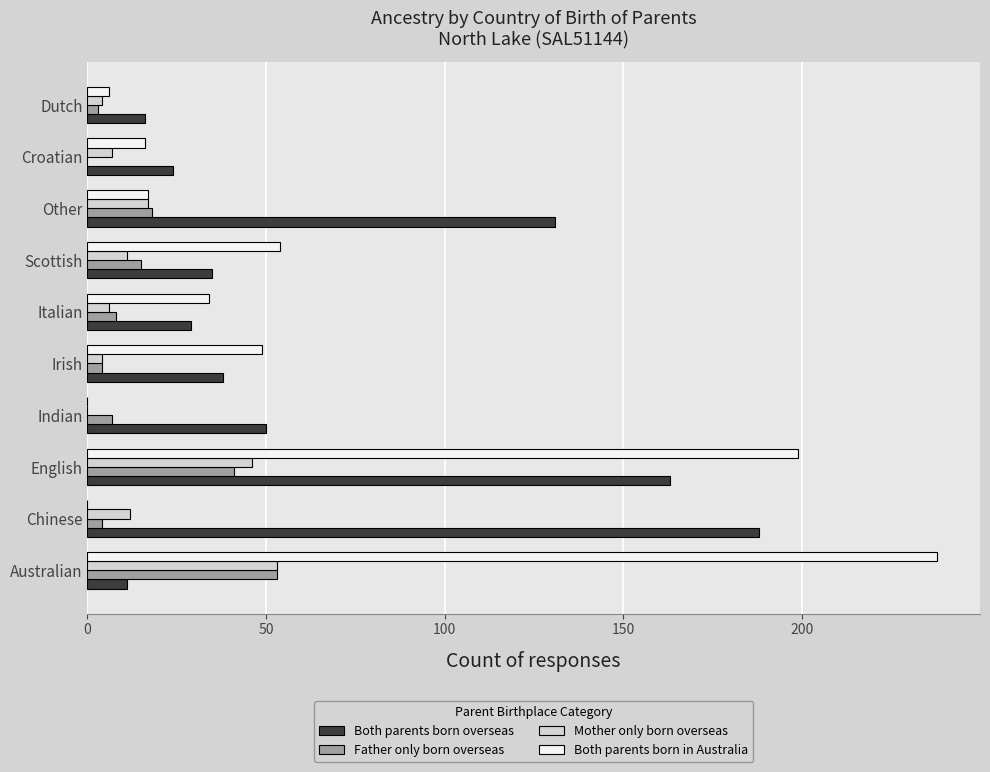

What is the sum of all Both parents born in Australia values?

613